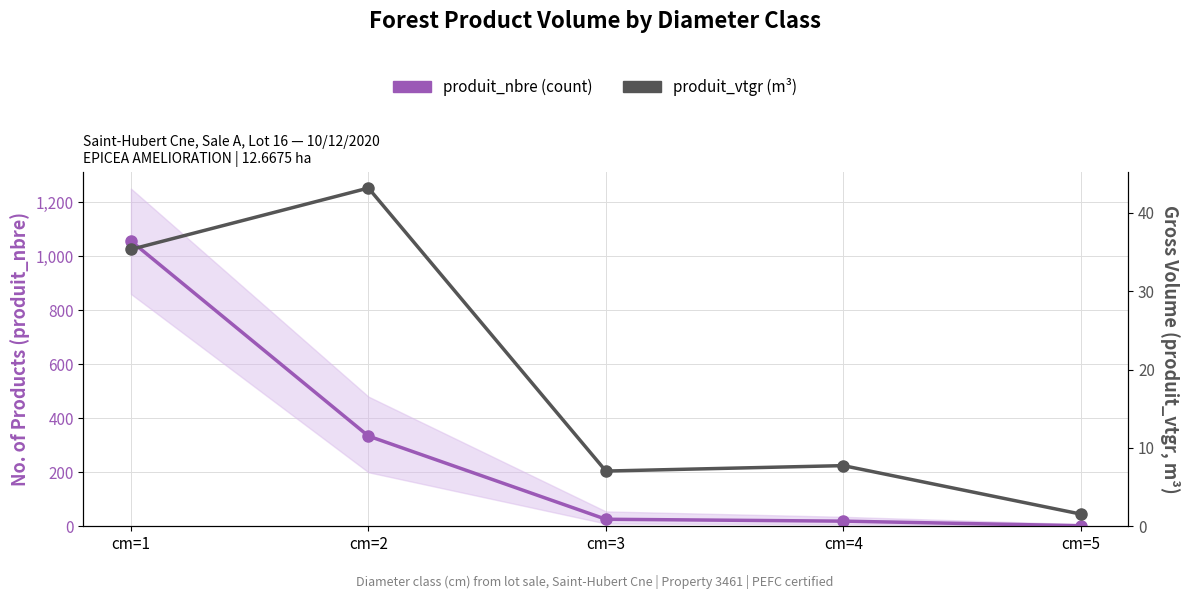

How many data points in produit_nbre (count) are less than 26?

2